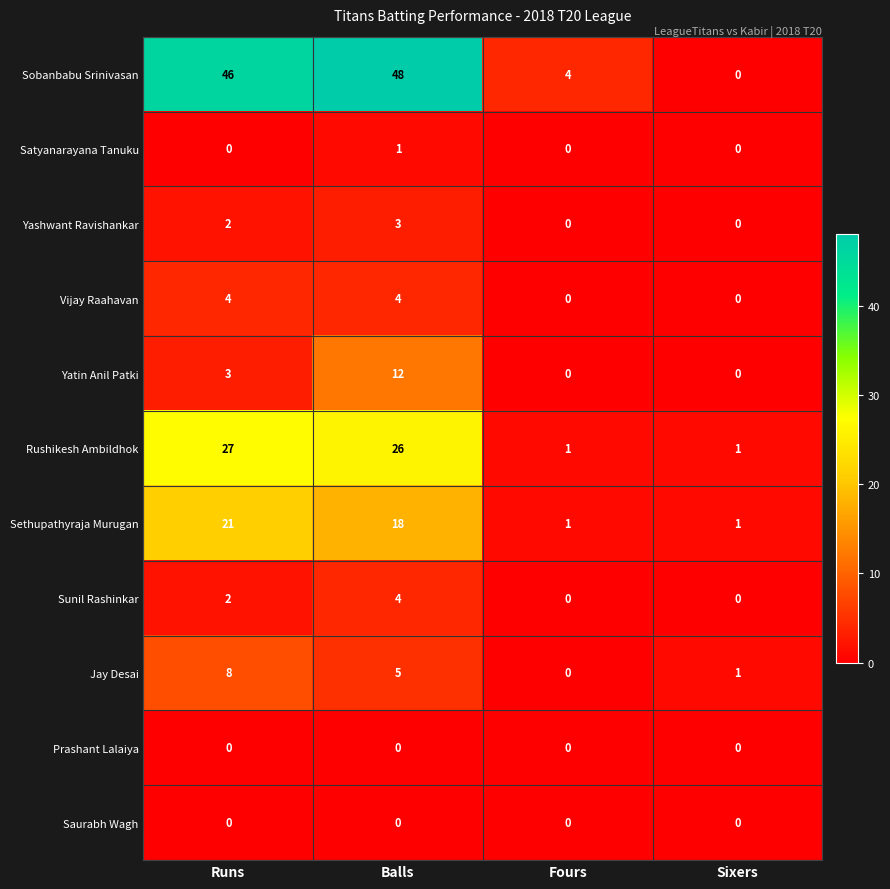

True or false: Prashant Lalaiya has a value of 0 at Sixers.

True